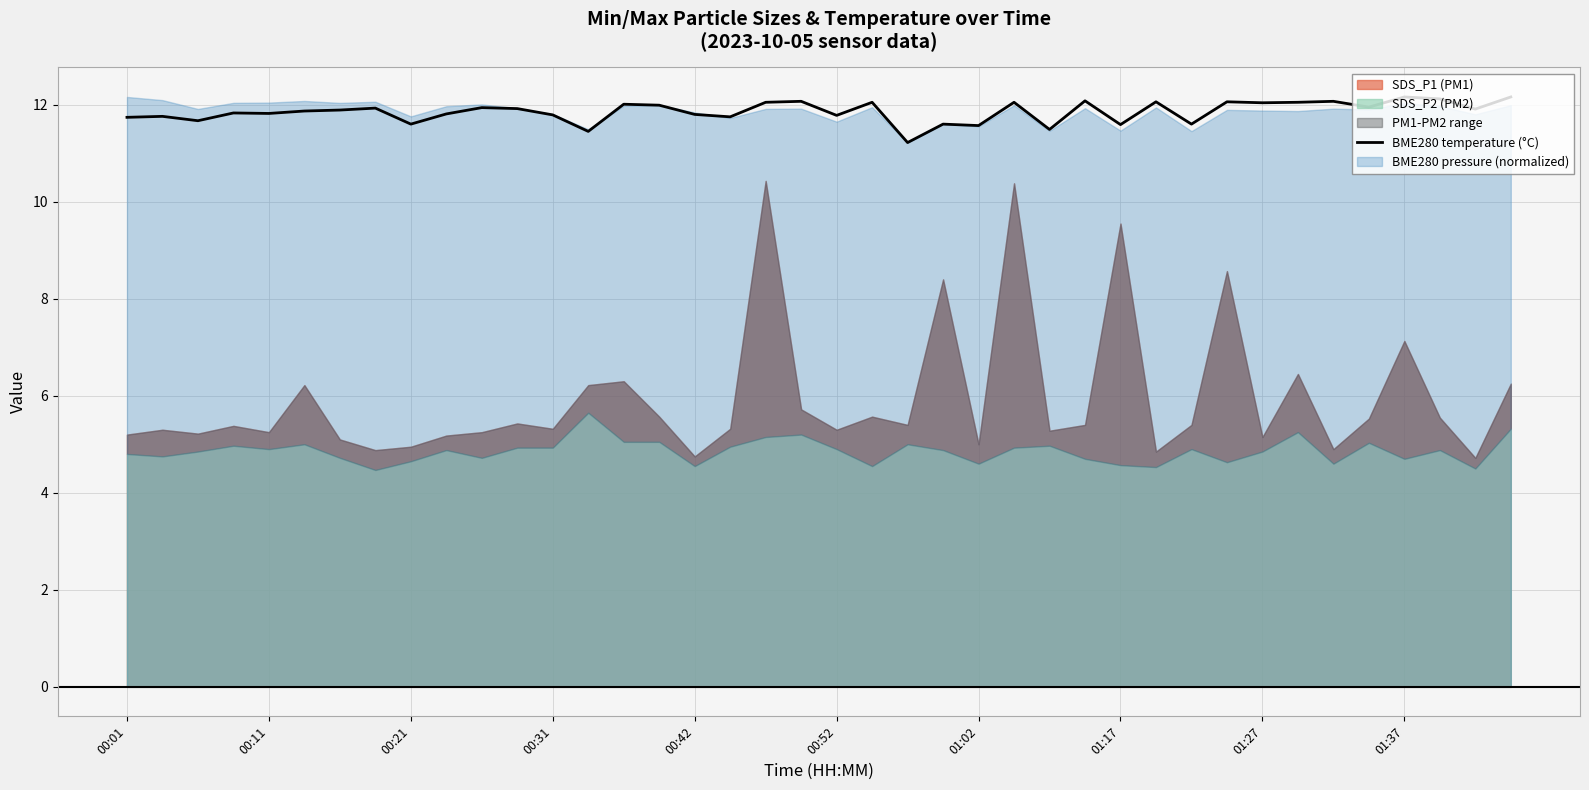

Is it true that BME280 temperature (°C) equals 12.2 at 01:37?

True